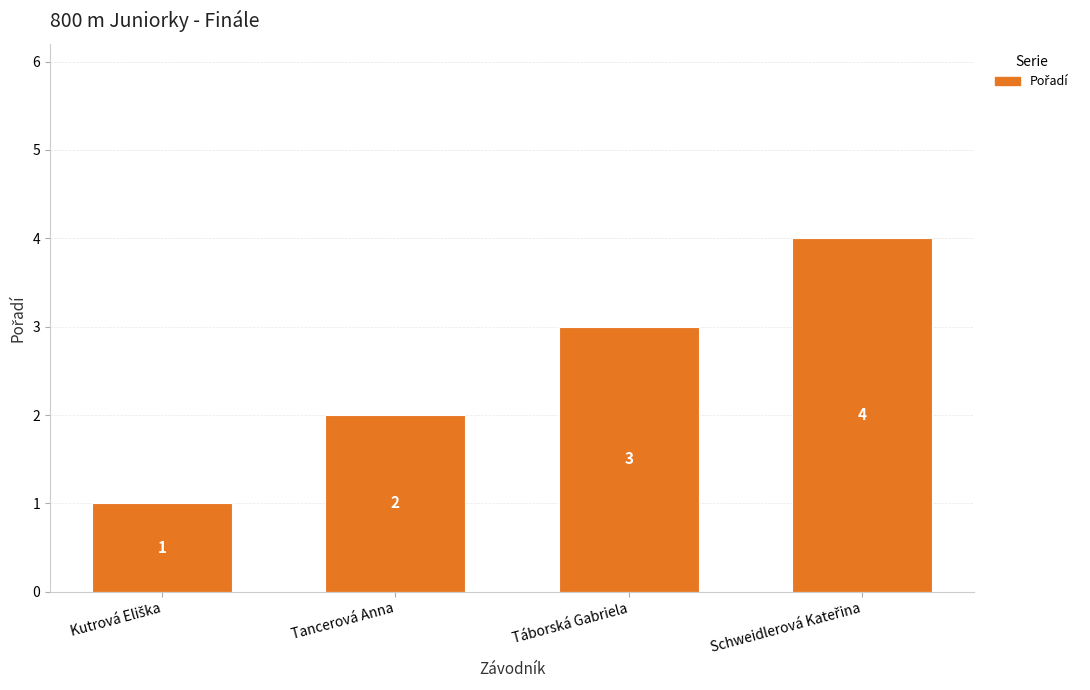

The value at Táborská Gabriela is 3. True or false?

True